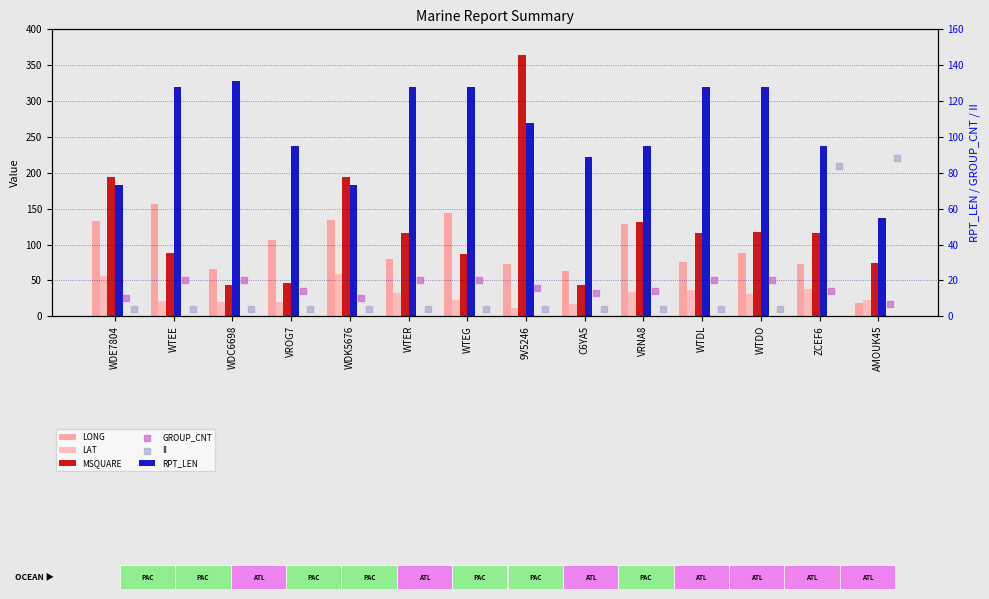

What is the total value across all series at WTER?

380.8